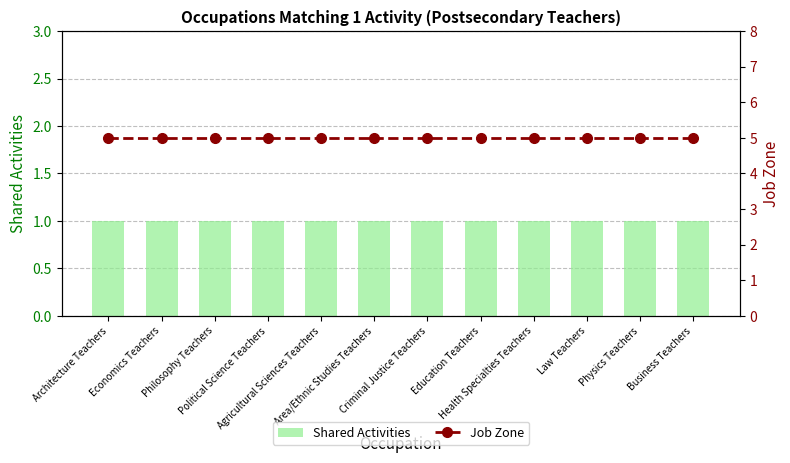

List the series in order of their overall mean, highest first.

Job Zone, Shared Activities